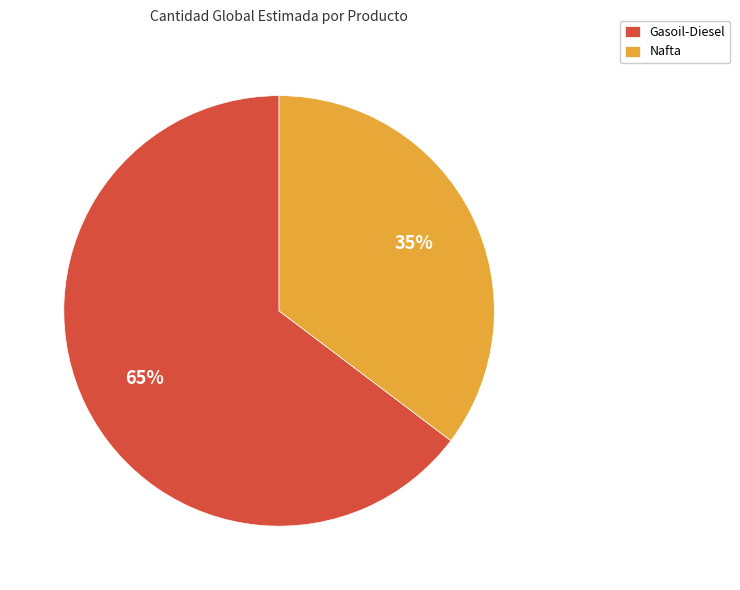

Is there a majority slice in this chart?

Yes